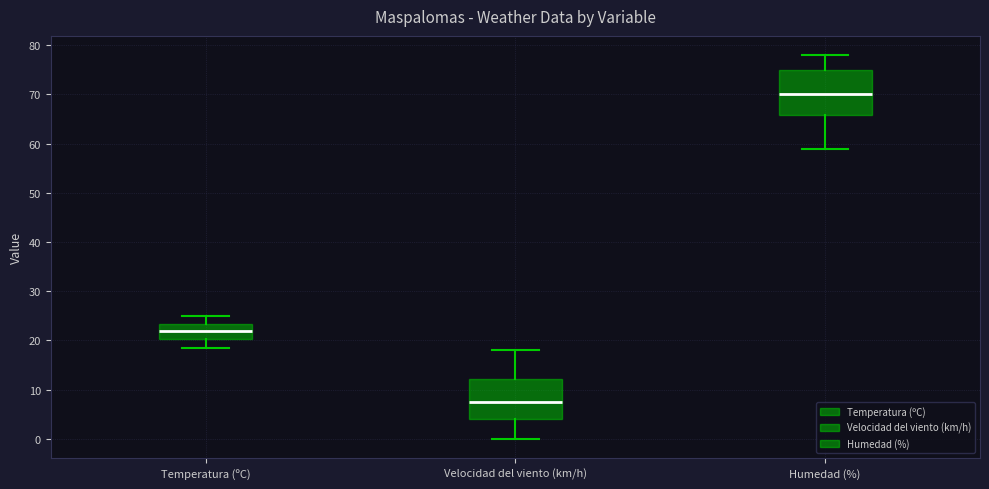

Which box has the lowest median line?

Velocidad del viento (km/h)